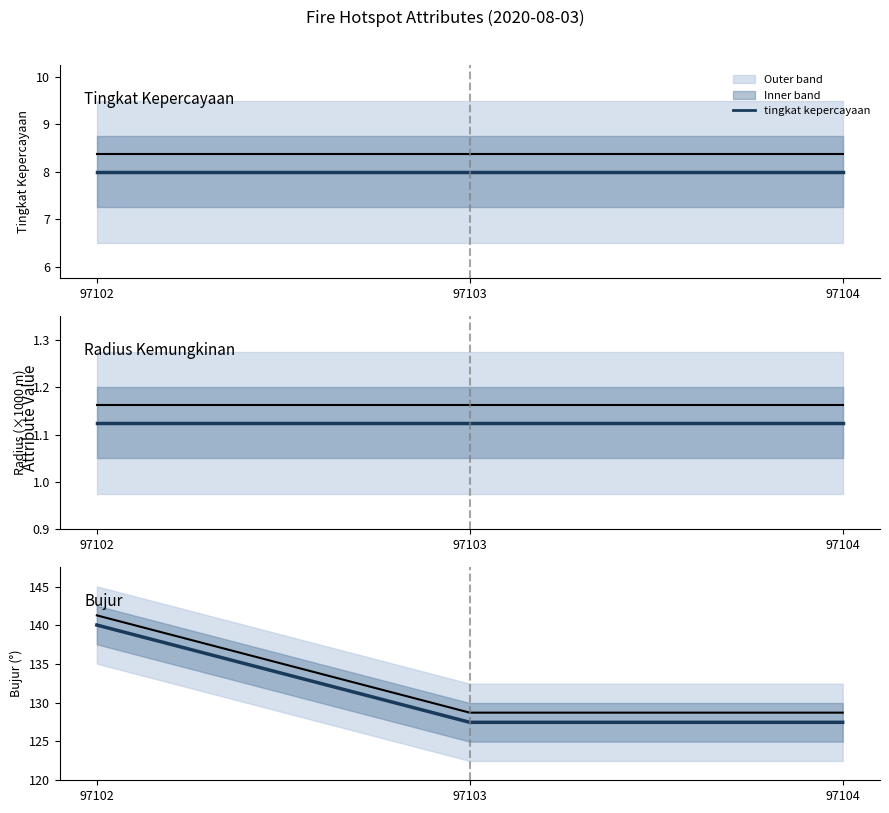

Does the chart have visible grid lines?

No